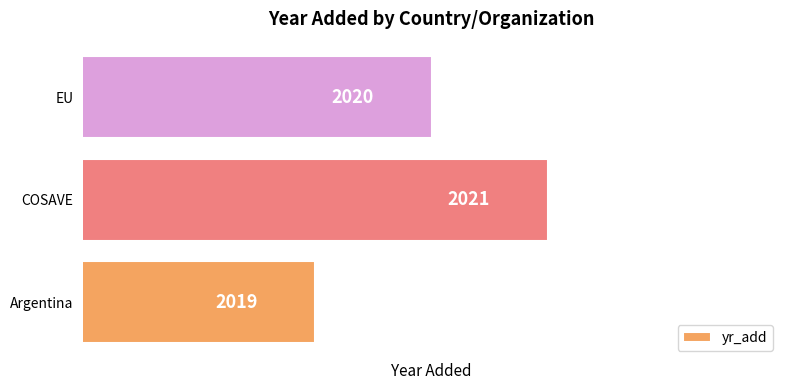

At which label is the value closest to 2020?

EU